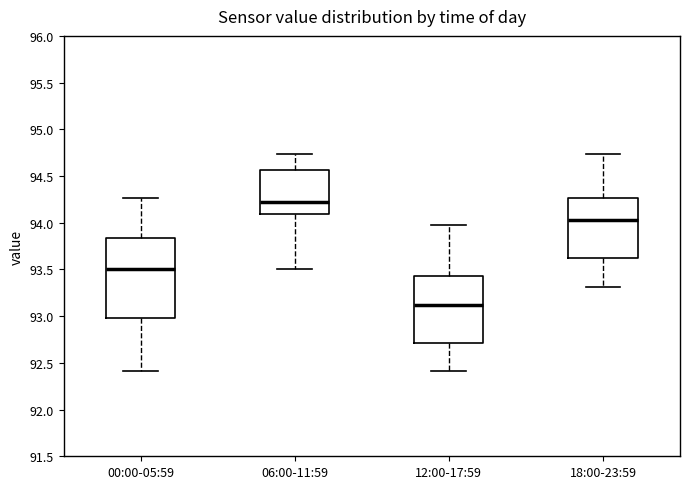

Reading left to right, transcribe this box plot: for each box, give where its median line is, the range the box spans, and where its two whiskers end, as read against the y-axis. The values are not printed on the chart, so give them approximately, as read against the axis.

00:00-05:59: median 93.50, box 93.00 to 93.85, whiskers 92.40 to 94.25
06:00-11:59: median 94.20, box 94.10 to 94.55, whiskers 93.50 to 94.75
12:00-17:59: median 93.10, box 92.70 to 93.45, whiskers 92.40 to 94.00
18:00-23:59: median 94.05, box 93.65 to 94.25, whiskers 93.30 to 94.75